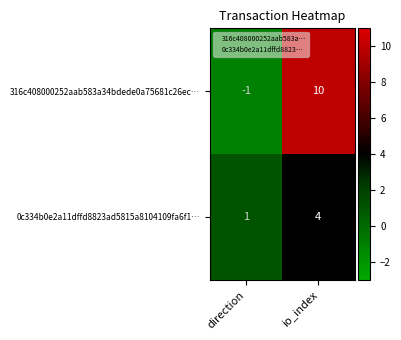

Which series has the widest spread of values?

316c408000252aab583a34bdede0a75681c26ec…